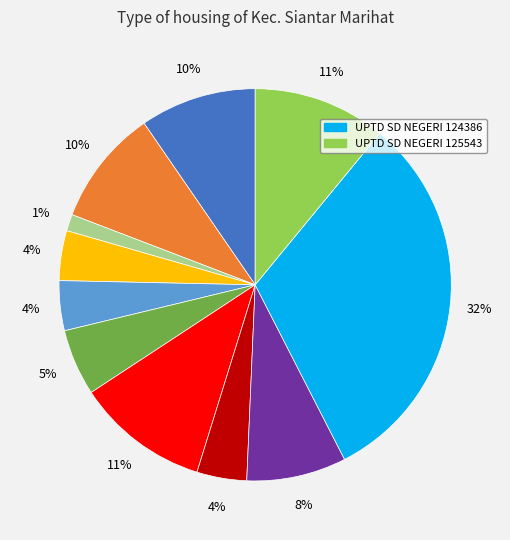

How many slices are in this pie chart?

11